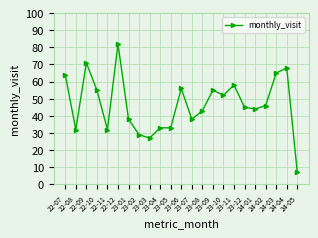

Count the number of data series in this chart.

1